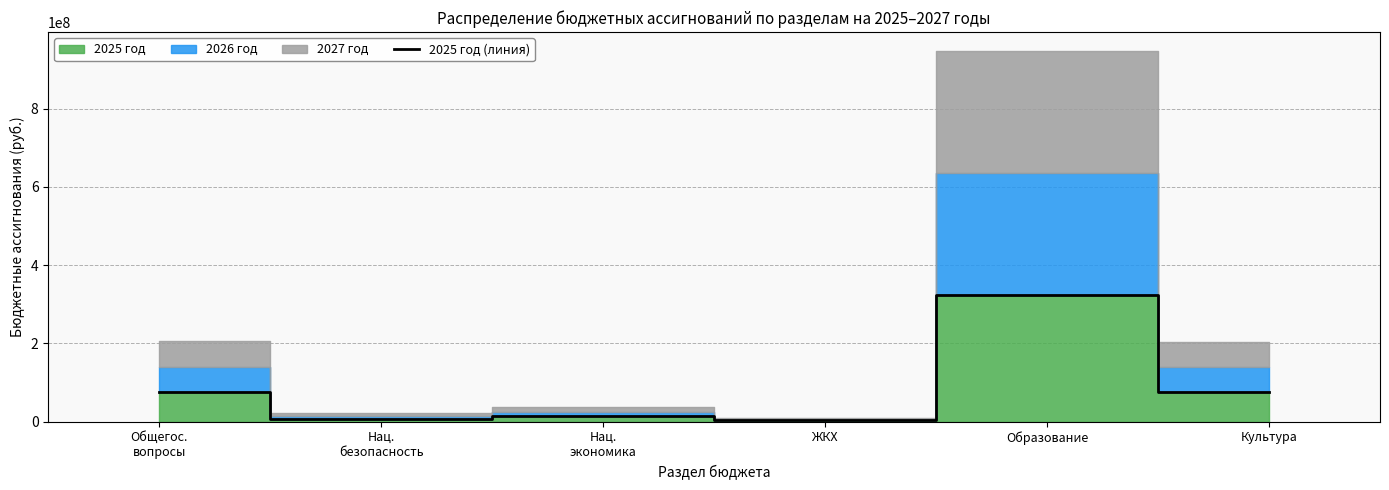

List the labels in order of value, largest first.

Образование, Общегос.
вопросы, Культура, Нац.
экономика, Нац.
безопасность, ЖКХ